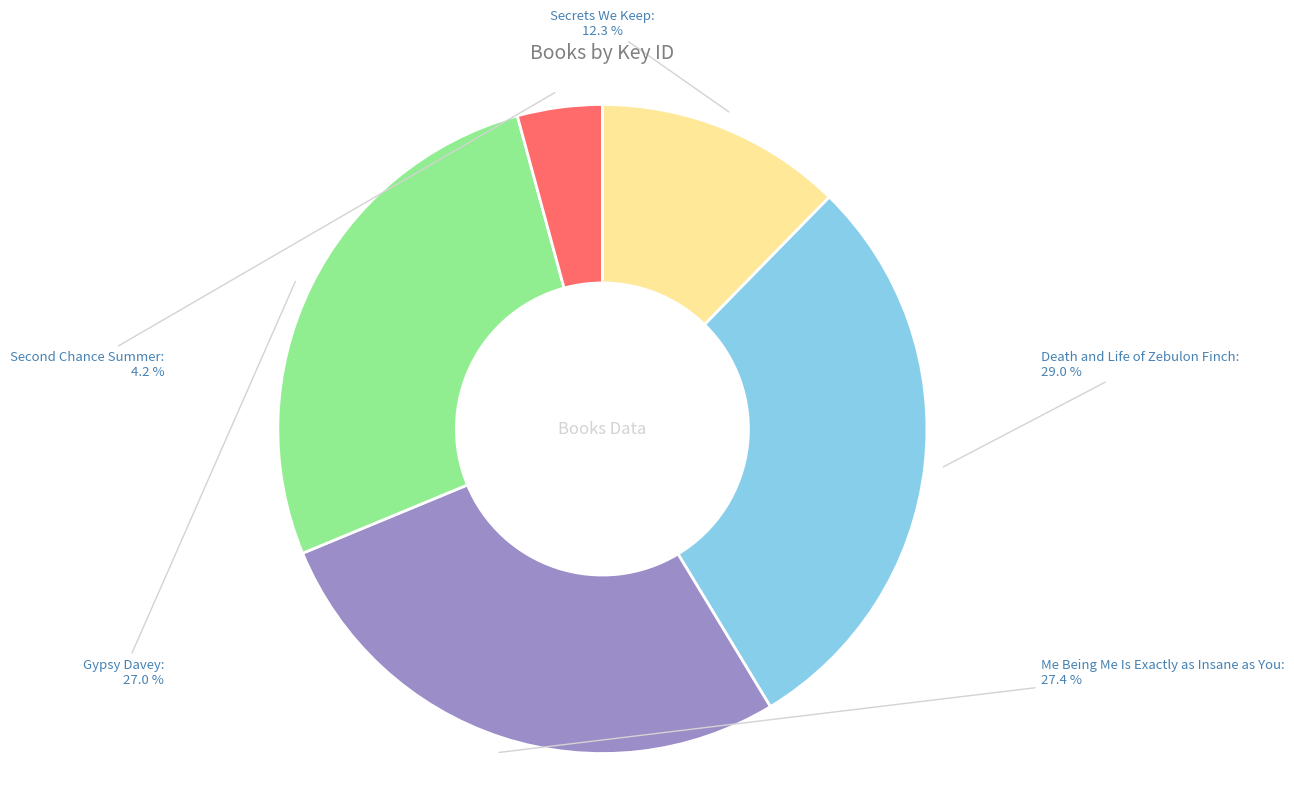

Does any single category account for the majority?

No